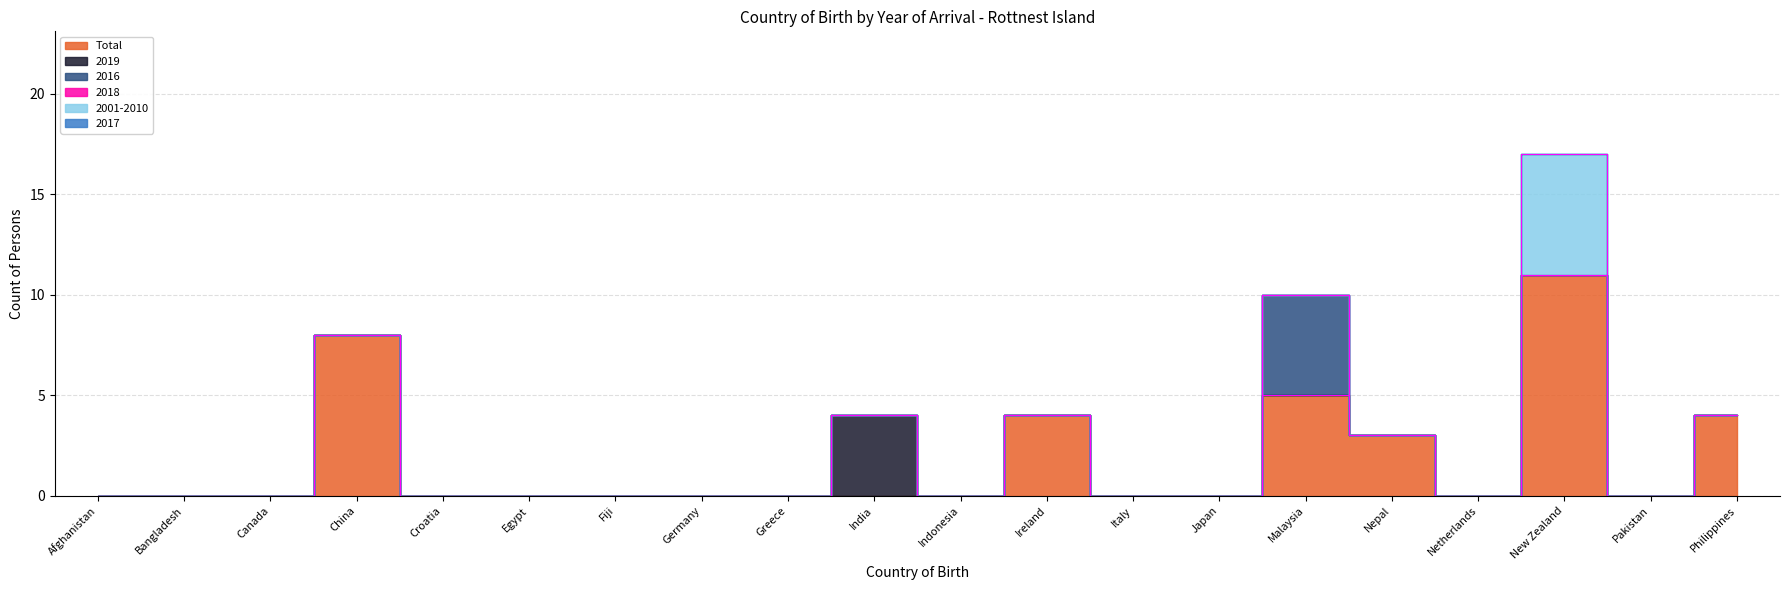

What are all the series names shown in the legend?

Total, 2019, 2016, 2018, 2001-2010, 2017